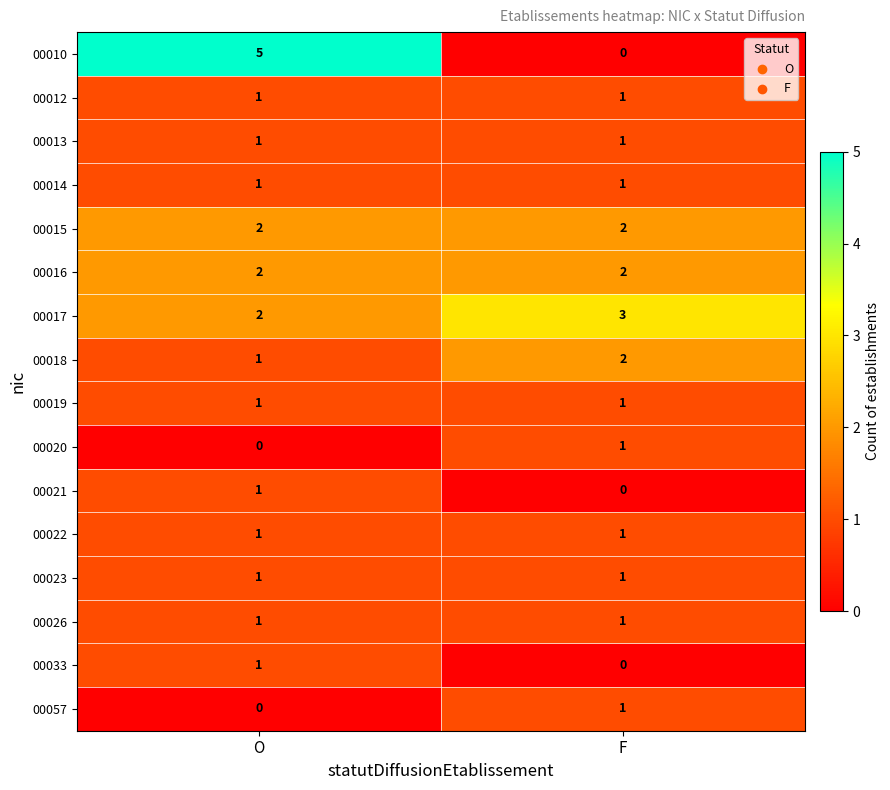

The 00015 series shows 2 at O. True or false?

True